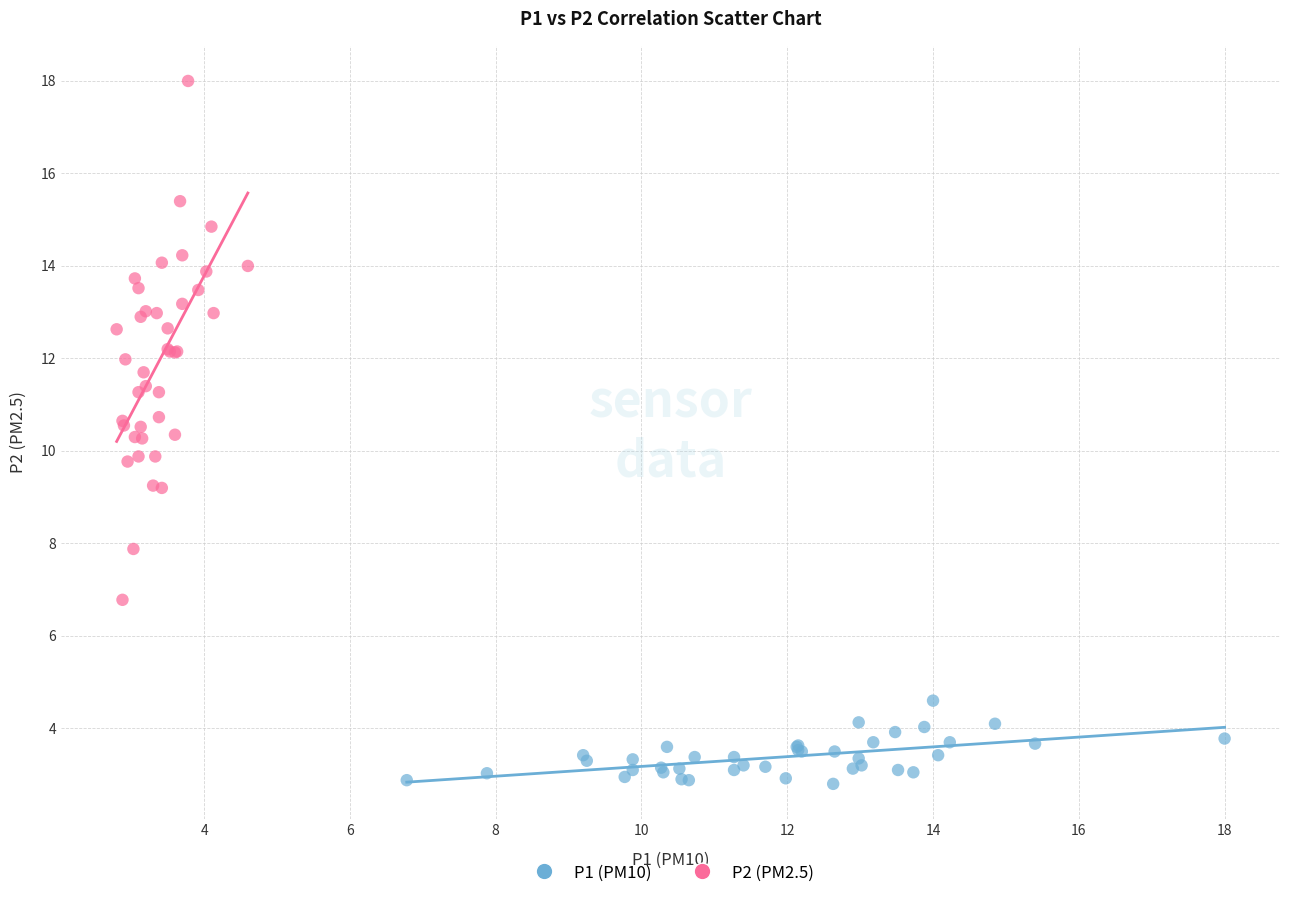

Which series has the largest Y range (max minus min)?

P2 (PM2.5)